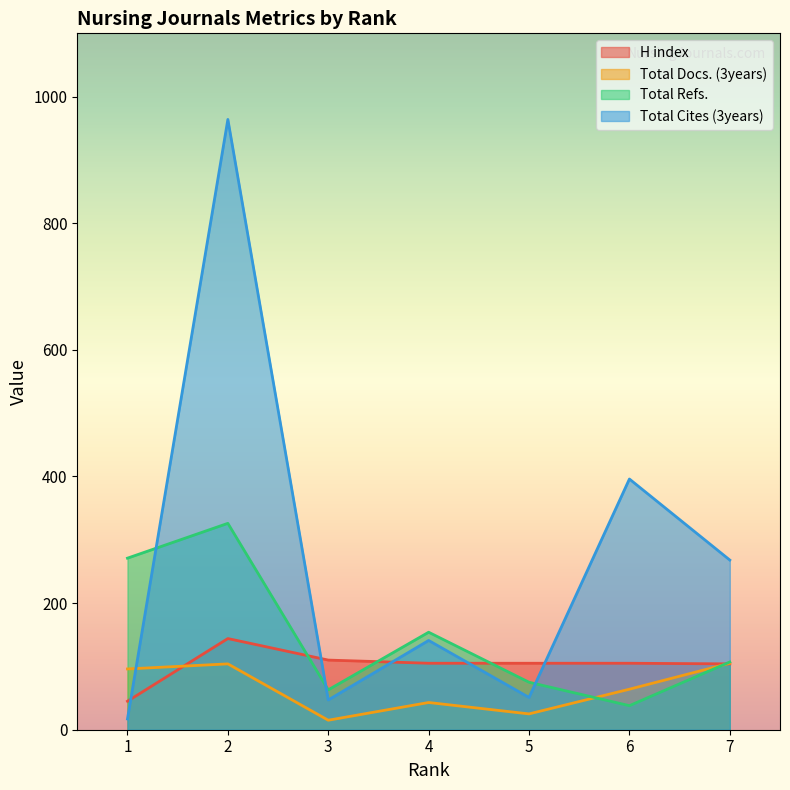

Which label corresponds to the smallest value in the chart?

3